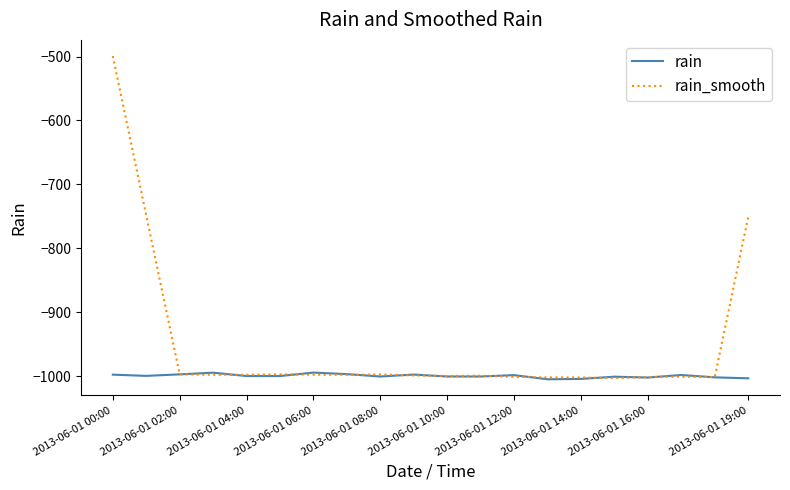

Which series has the largest total across all categories?

rain_smooth